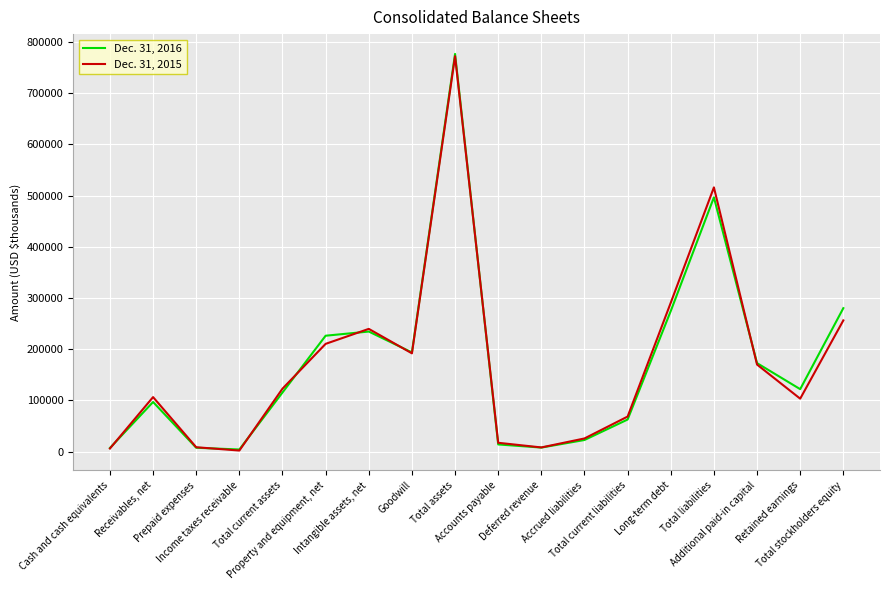

At which category does Dec. 31, 2016 reach its first local peak?

Receivables, net